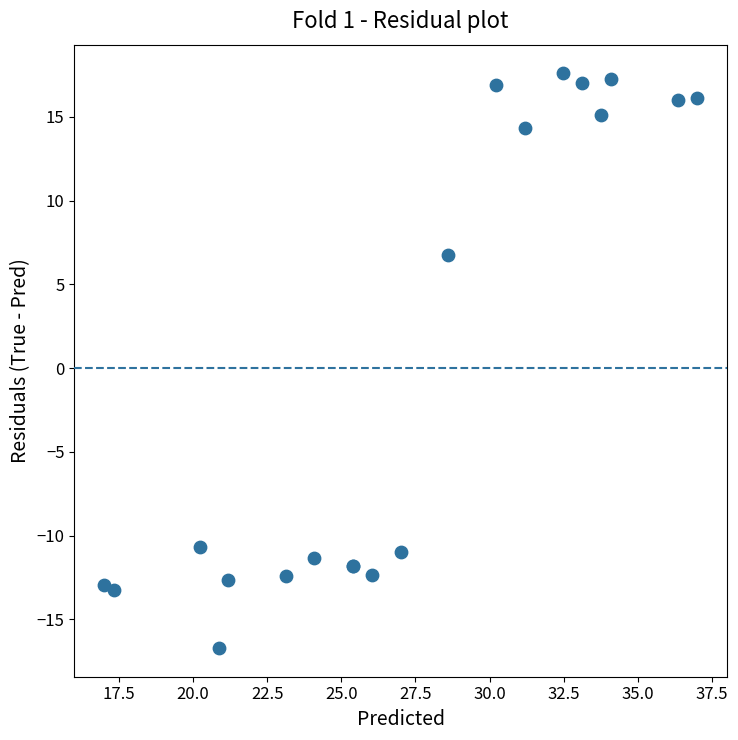

What Y value in the scatter plot is closest to 0?

6.7